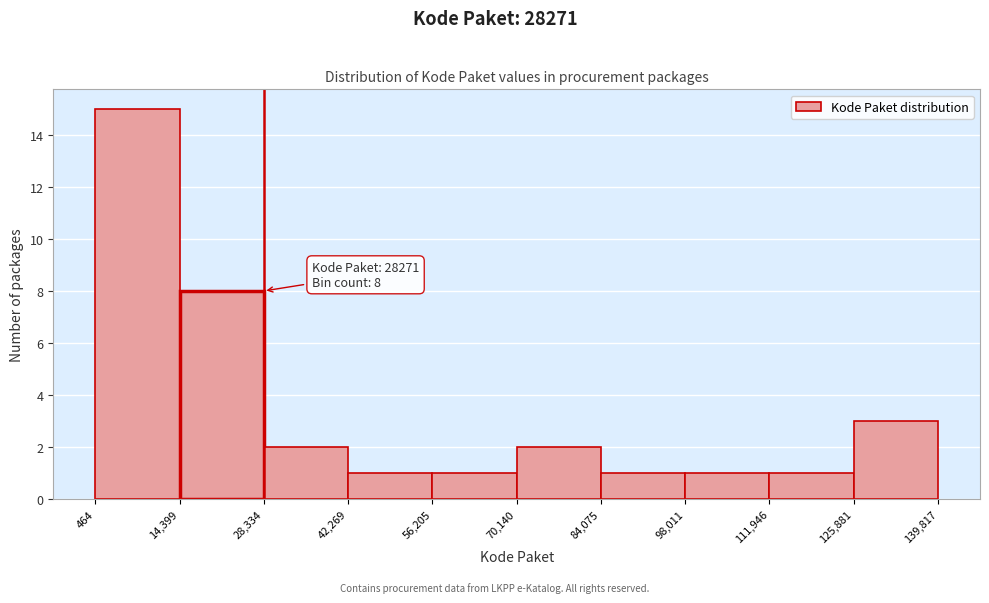

Over which range of the x-axis is the bar tallest?

464 to 14,399